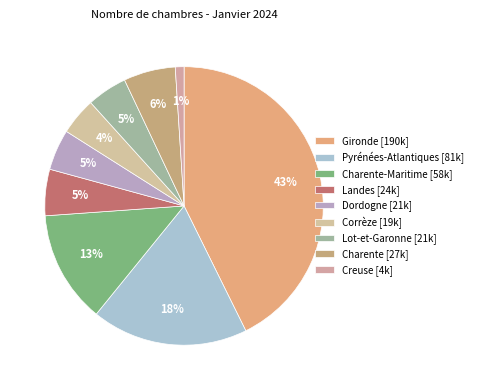

Which category has the smallest portion of the pie?

Creuse